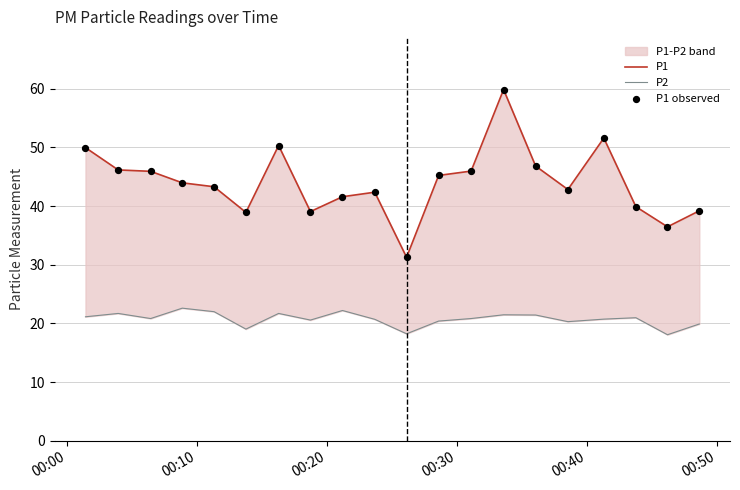

Which series has the largest Y range (max minus min)?

P1